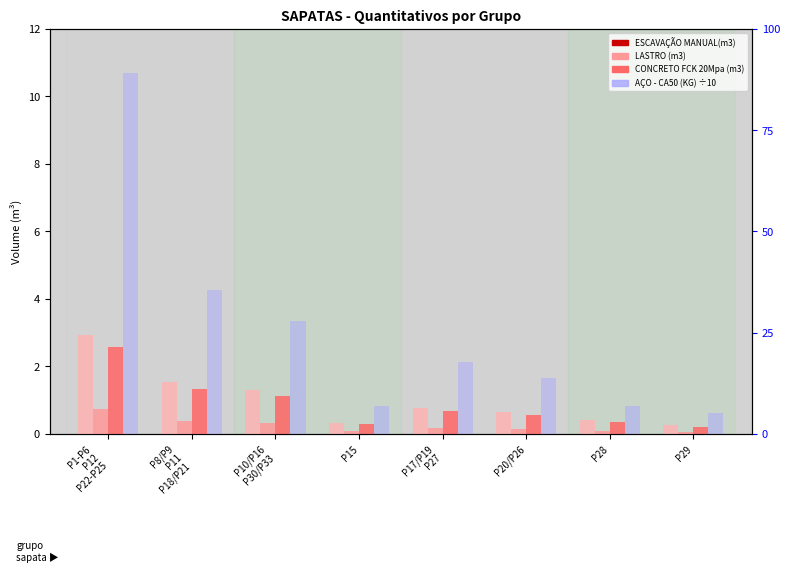

What is the label of the 8th bar from the left?

P29